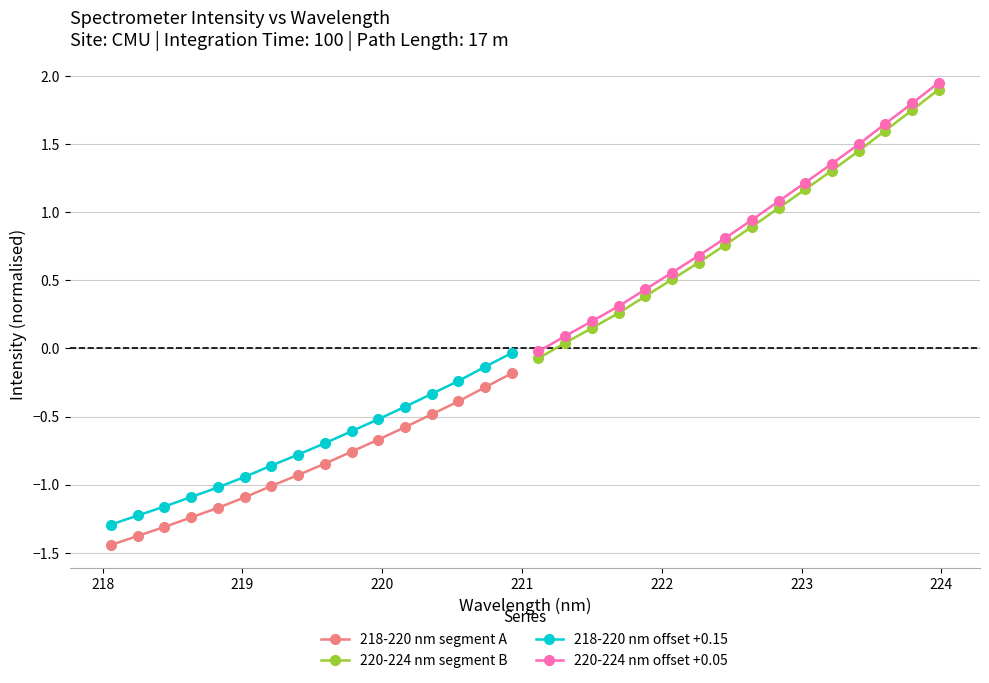

What is the value of the 218-220 nm offset +0.15 point at the 11th from the left?

-0.5